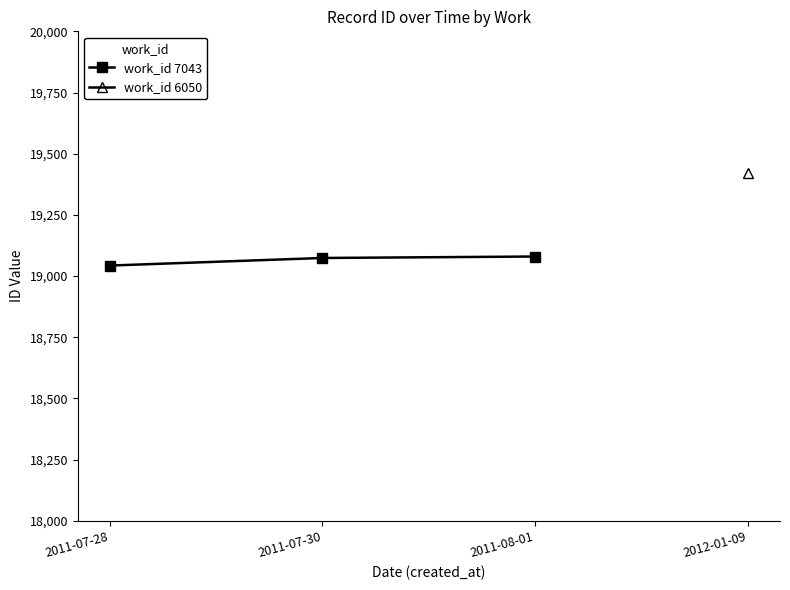

What is the label of the 1st point from the right?

2011-08-01